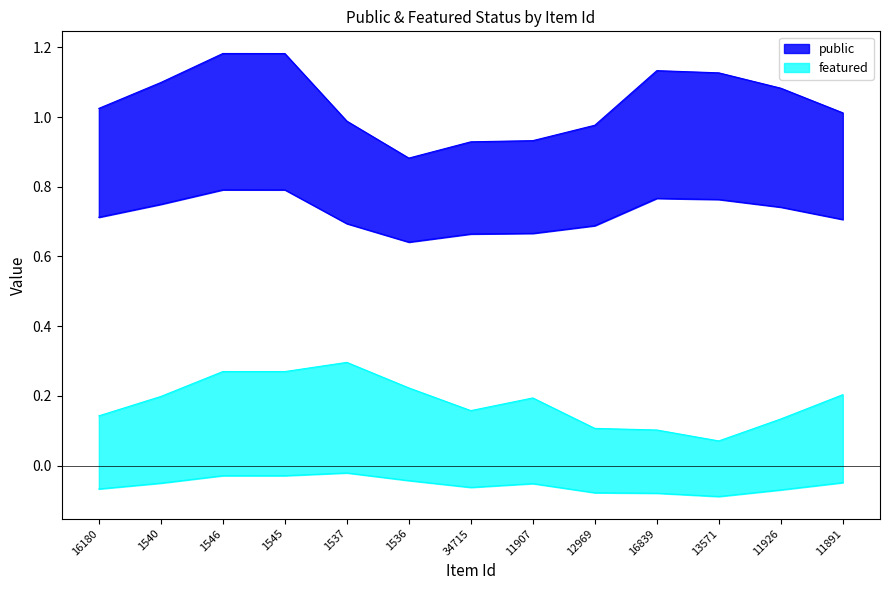

How many distinct data groups are displayed?

2